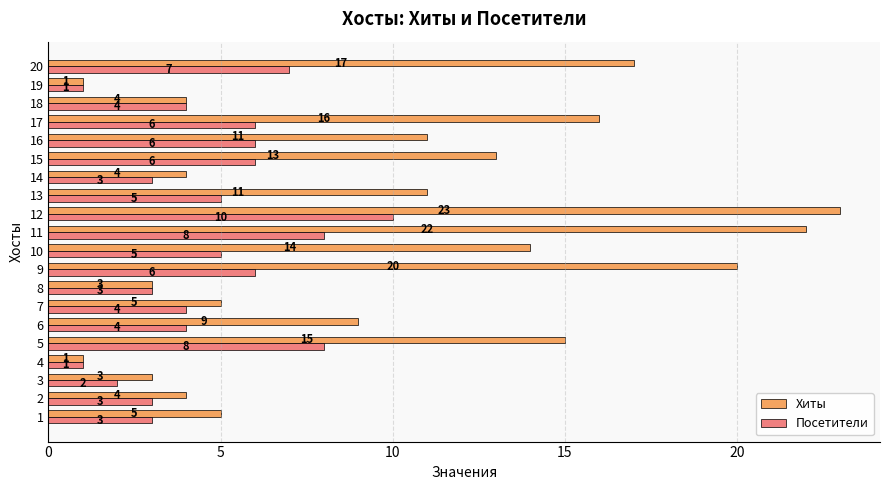

At which label does Хиты reach its peak?

12